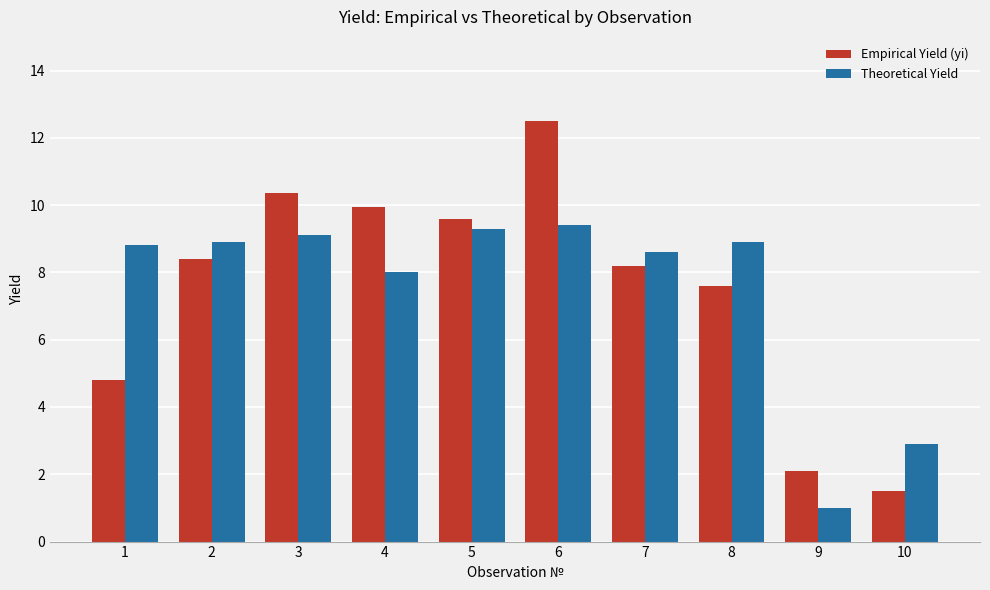

Reading left to right, list all the values displayed in this chart.

Empirical Yield (yi): 1=4.8	2=8.4	3=10.4	4=9.9	5=9.6	6=12.5	7=8.2	8=7.6	9=2.1	10=1.5
Theoretical Yield: 1=8.8	2=8.9	3=9.1	4=8.0	5=9.3	6=9.4	7=8.6	8=8.9	9=1.0	10=2.9